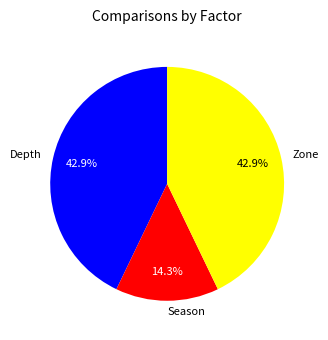

How many segments does this pie chart have?

3